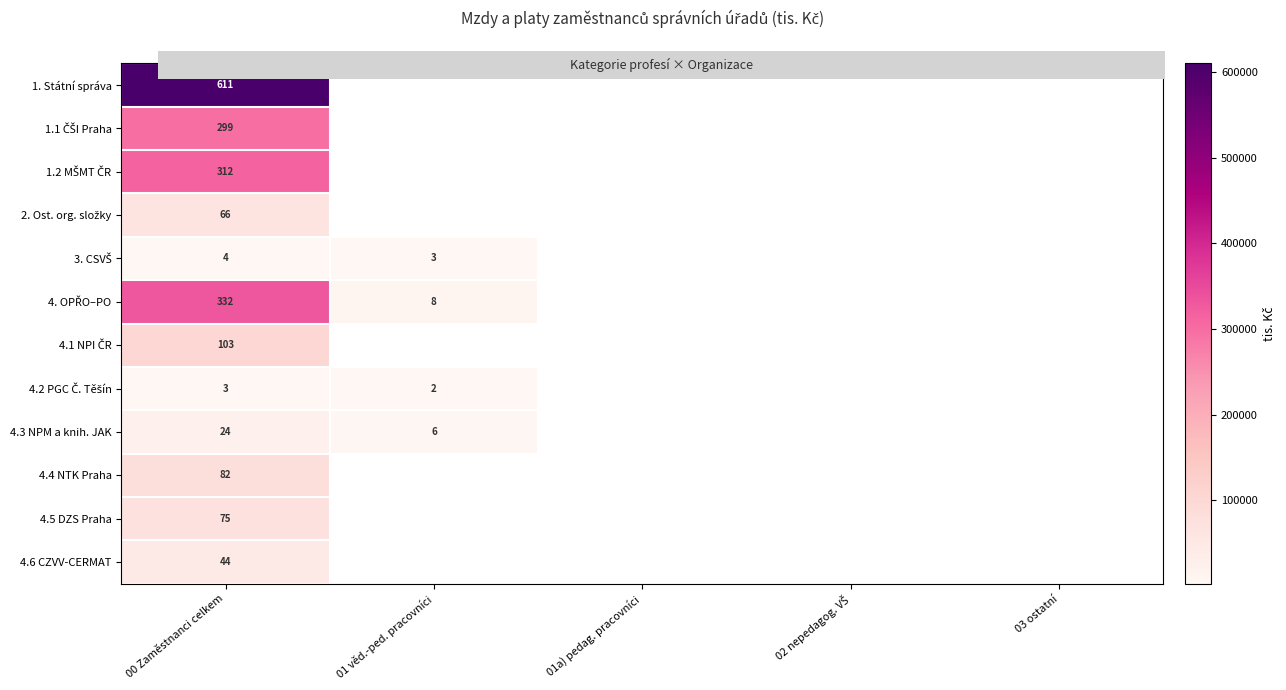

At which label is 4.4 NTK Praha closest to 82383?

00 Zaměstnanci celkem